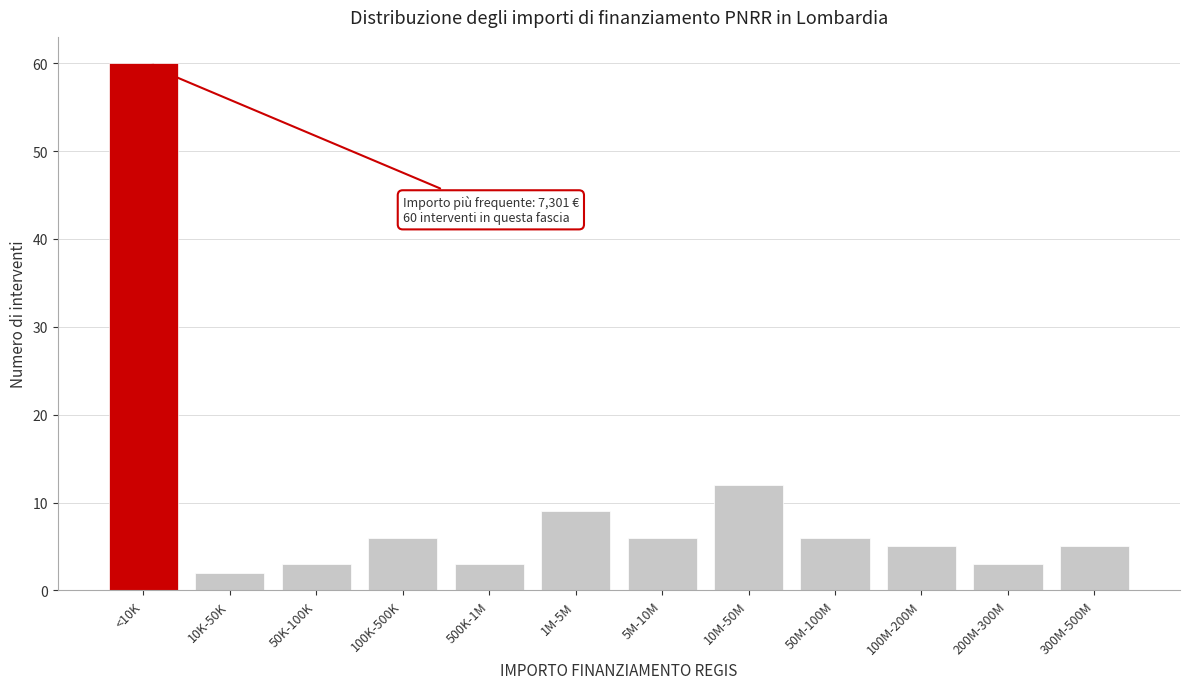

Reading left to right, what are all the values shown in this chart?

<10K=60	10K-50K=2	50K-100K=3	100K-500K=6	500K-1M=3	1M-5M=9	5M-10M=6	10M-50M=12	50M-100M=6	100M-200M=5	200M-300M=3	300M-500M=5